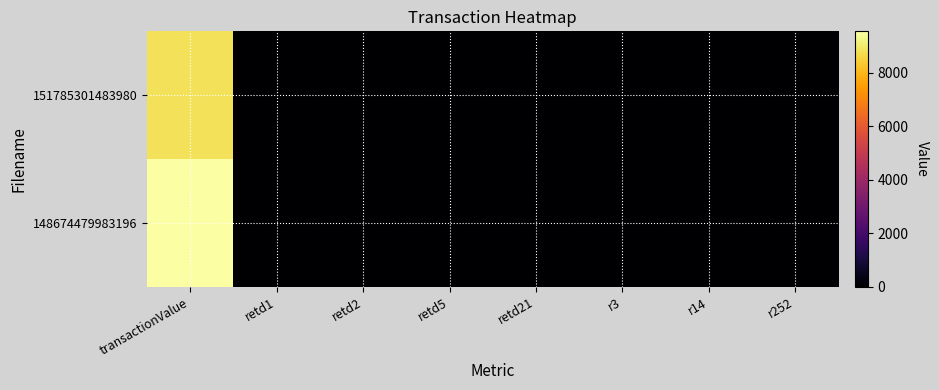

Rank the series by their maximum value, from lowest to highest.

151785301483980, 148674479983196